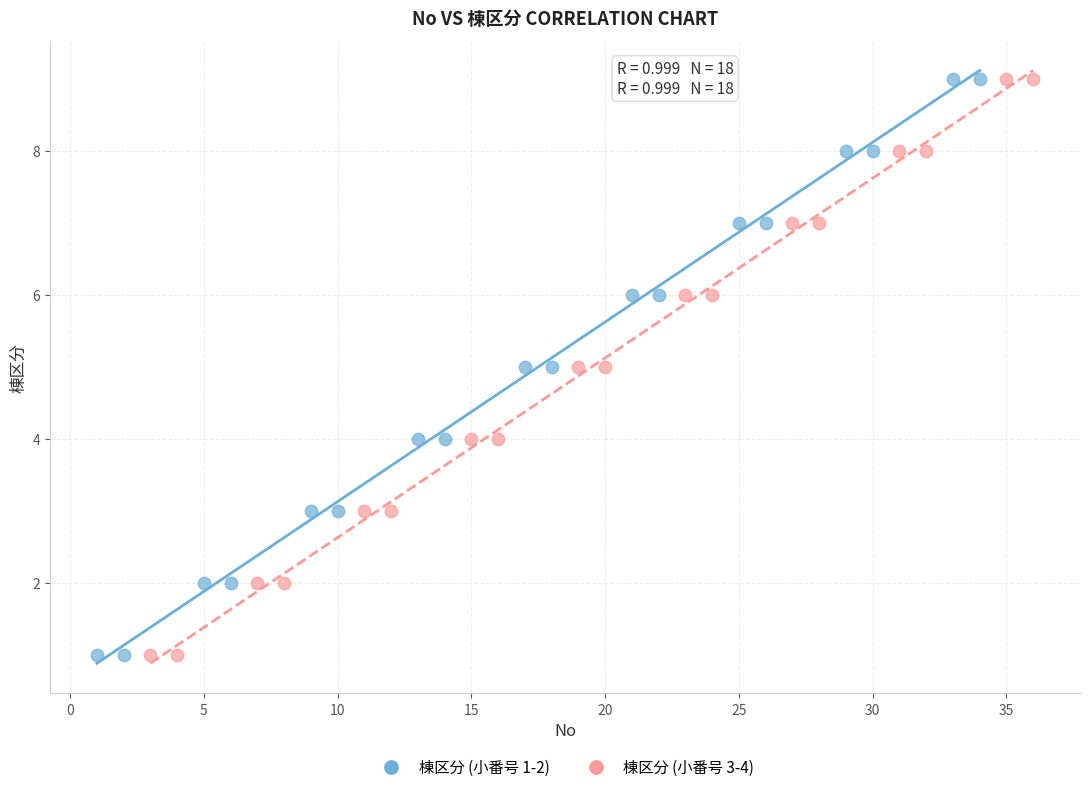

What are all the series names shown in the legend?

棟区分 (小番号 1-2), 棟区分 (小番号 3-4)